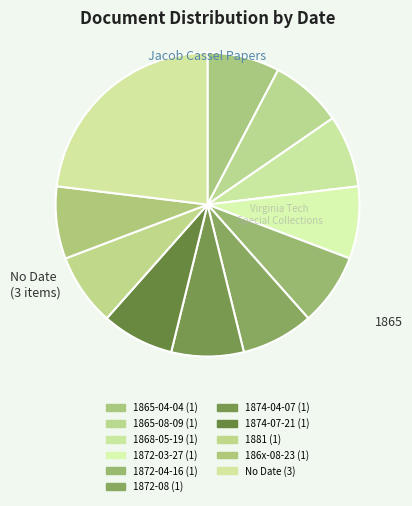

The 1868-05-19 slice represents 17% of the pie. True or false?

False